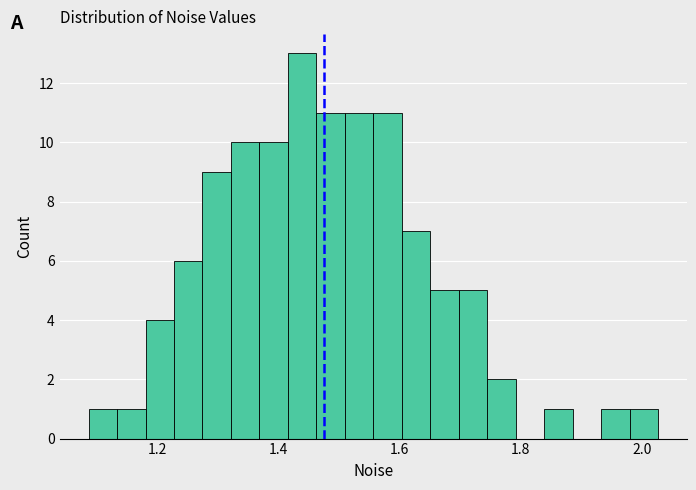

Read against the x-axis, roughly where is the centre of the tallest bar?

1.44